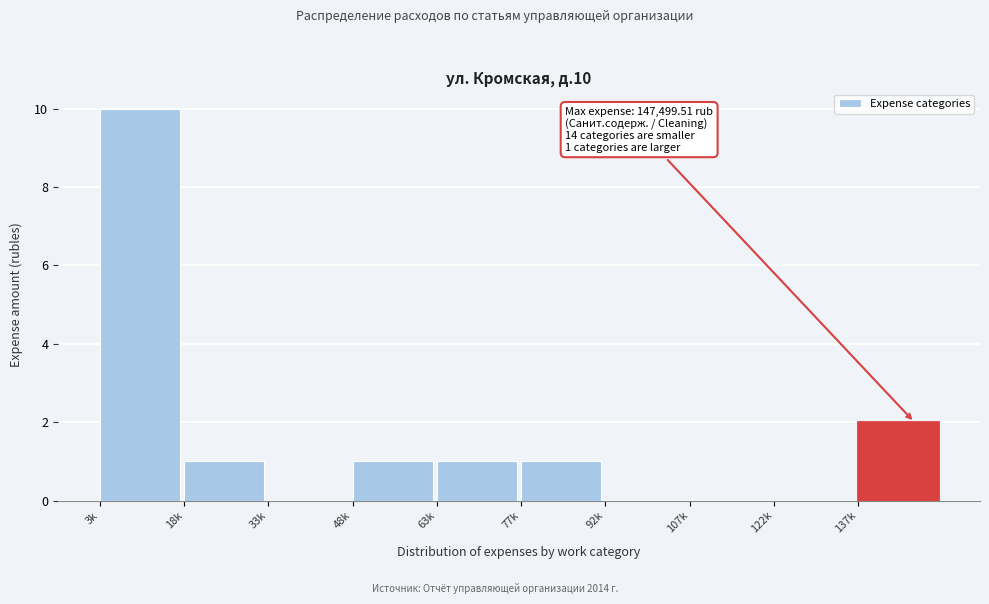

Reading right to left, what are all the values shown in this chart?

137k=2	122k=0	107k=0	92k=0	77k=1	63k=1	48k=1	33k=0	18k=1	3k=10